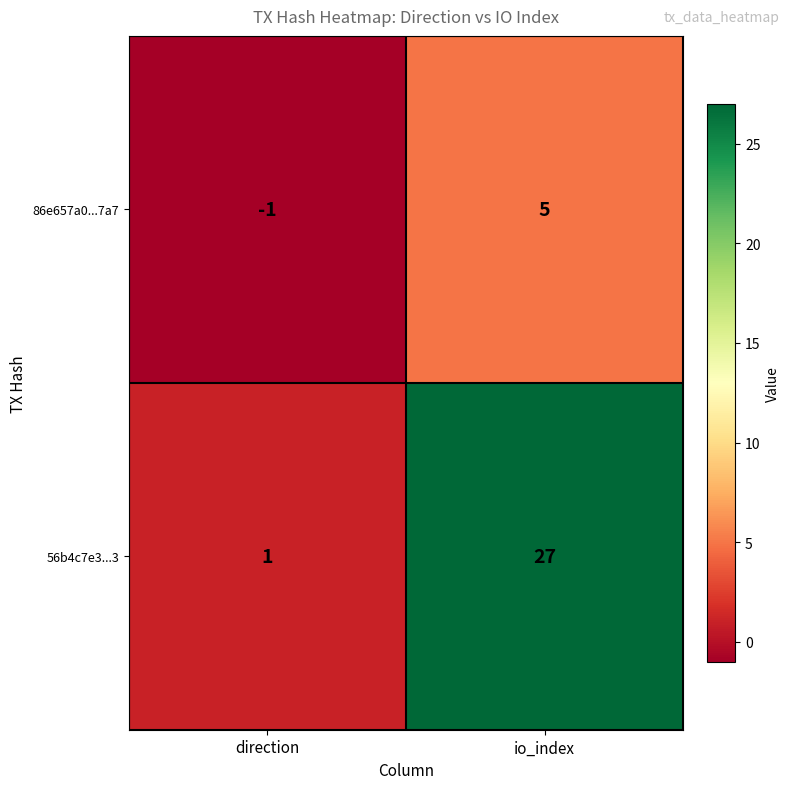

Rank the categories by 86e657a0...7a7 value from lowest to highest.

direction, io_index